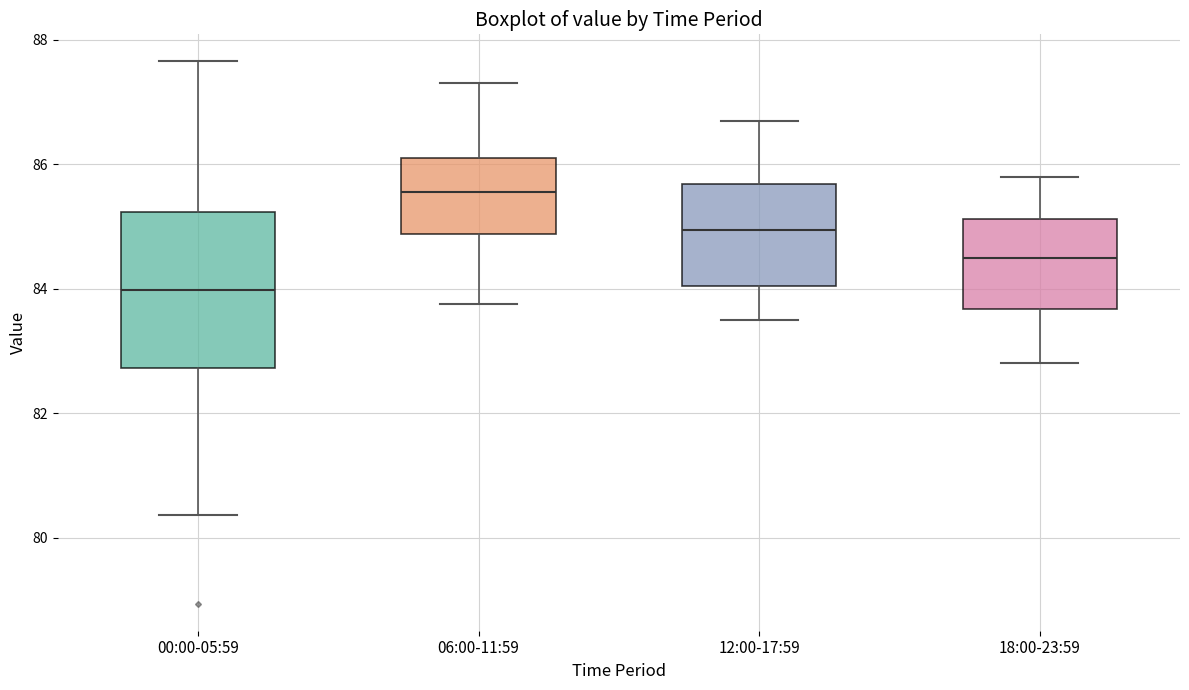

Reading left to right, read every box against the y-axis: the position of its median line, the range the box covers, and the ends of its whiskers. The values are not printed on the chart, so give them approximately, as read against the axis.

00:00-05:59: median 84.0, box 82.8 to 85.2, whiskers 80.4 to 87.6
06:00-11:59: median 85.6, box 84.8 to 86.2, whiskers 83.8 to 87.4
12:00-17:59: median 85.0, box 84.0 to 85.6, whiskers 83.6 to 86.8
18:00-23:59: median 84.6, box 83.6 to 85.2, whiskers 82.8 to 85.8